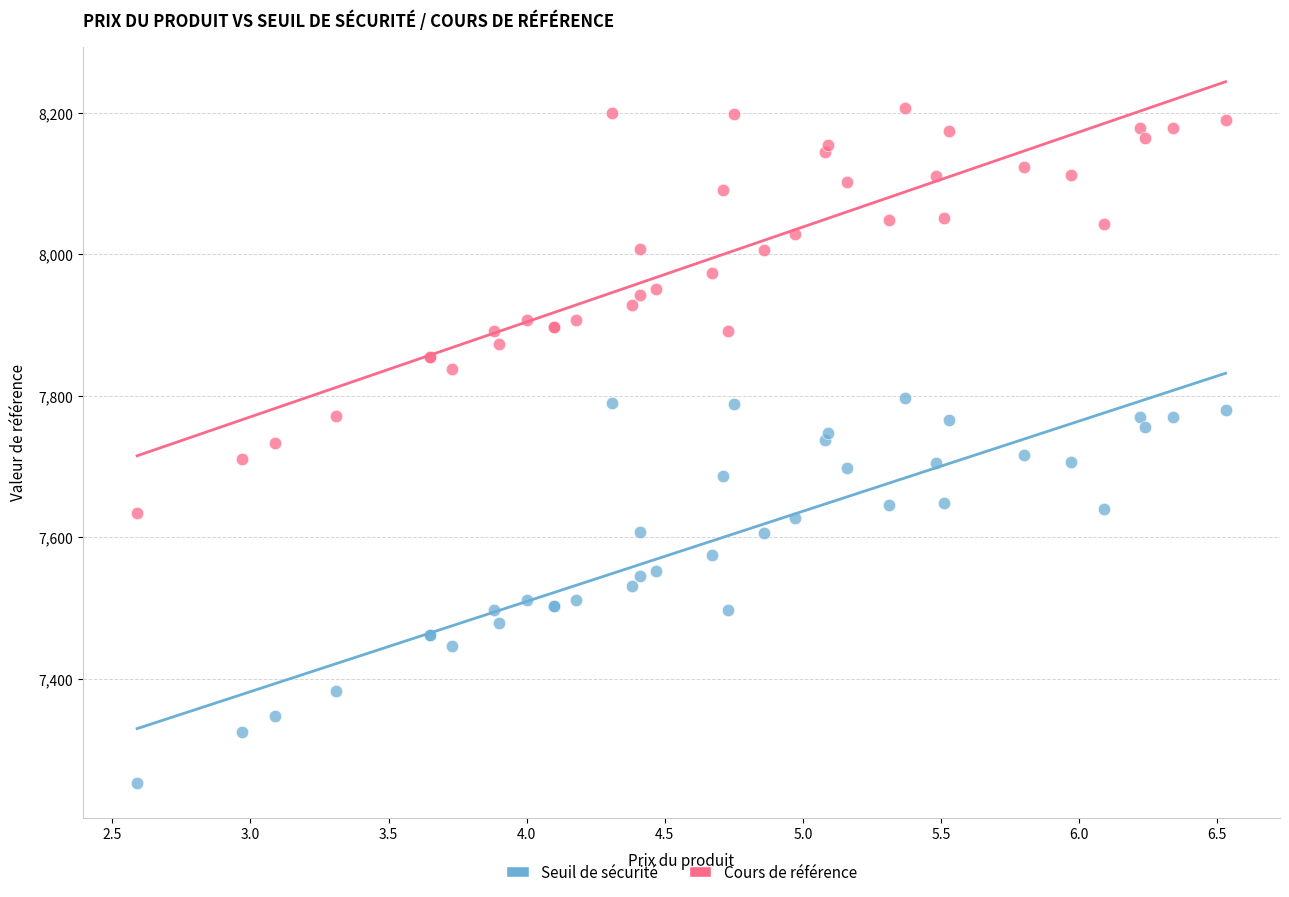

Which series has the widest spread of Y values?

Cours de référence